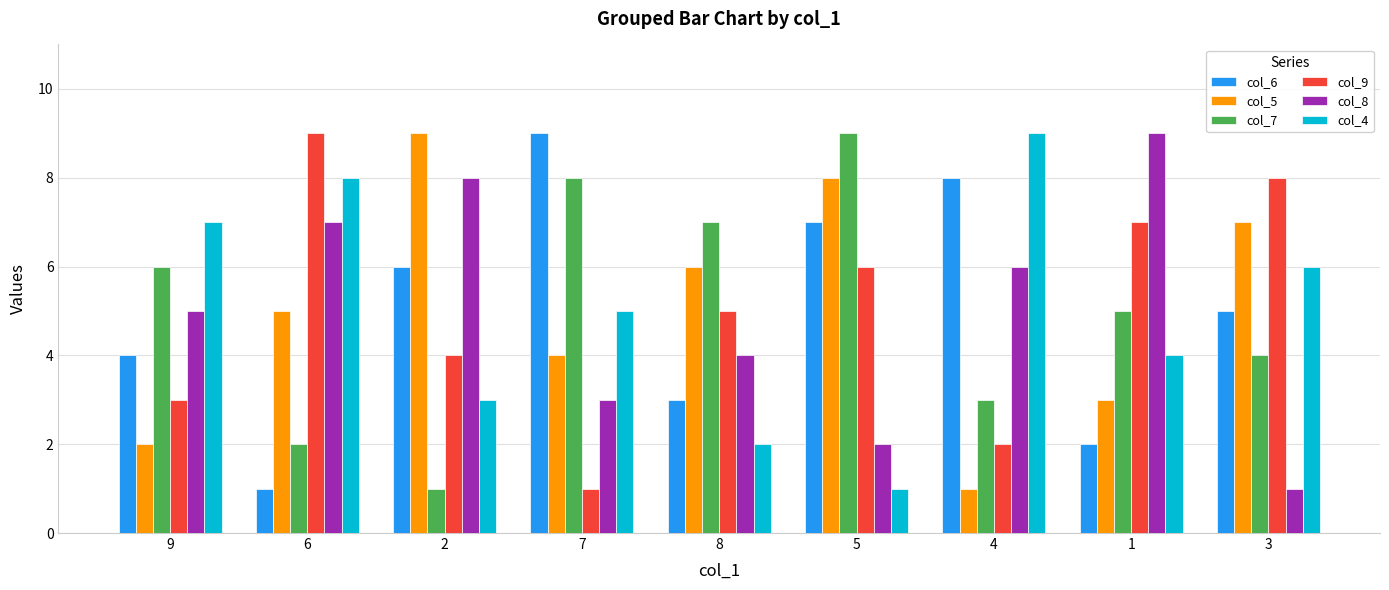

Does the chart contain stacked bars?

No